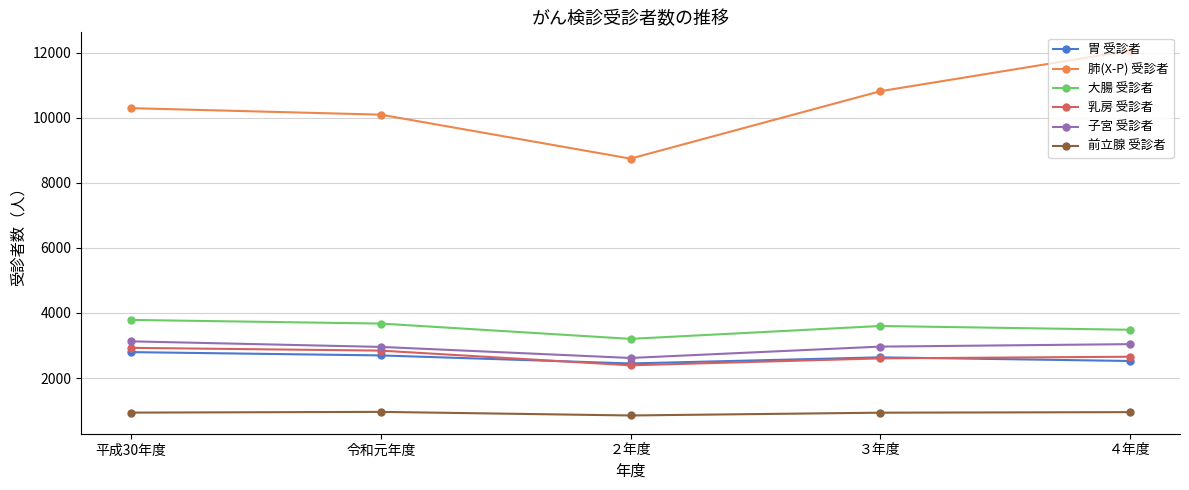

Which series has the largest total across all categories?

肺(X-P) 受診者